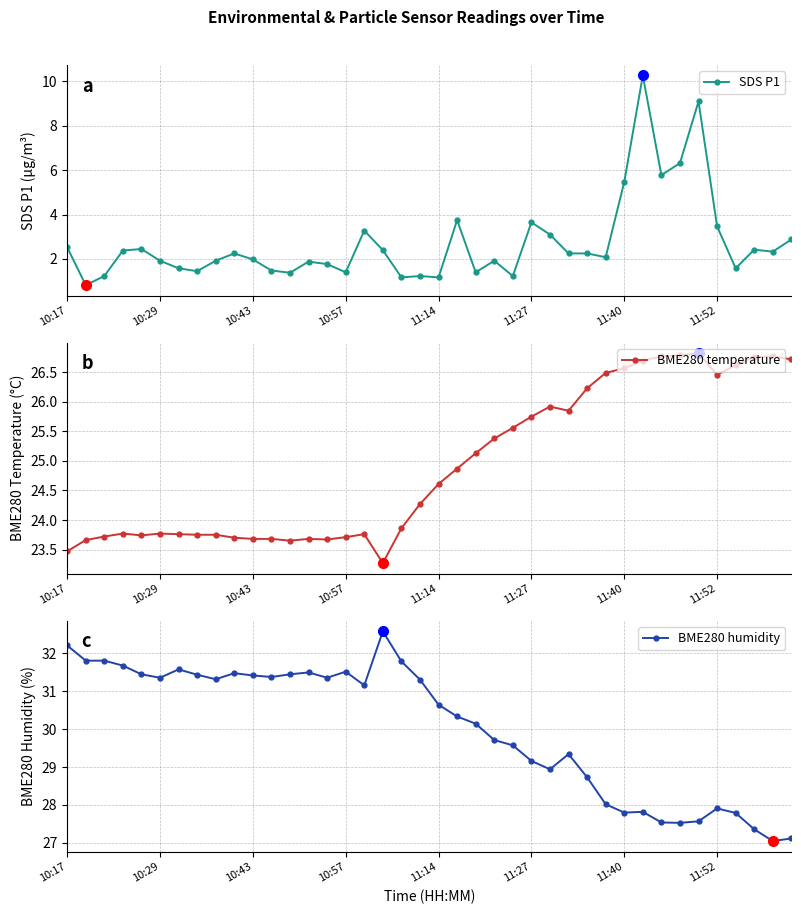

How many data points in BME280 humidity are above 31?

20